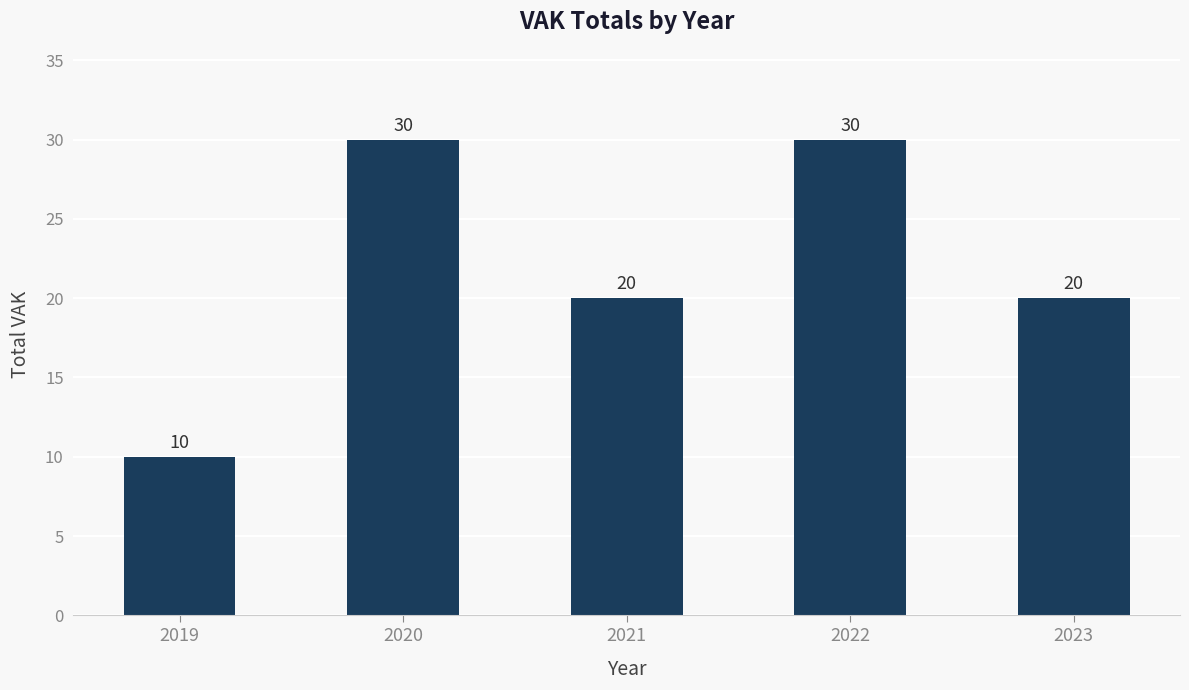

What is the sum of all values?

110